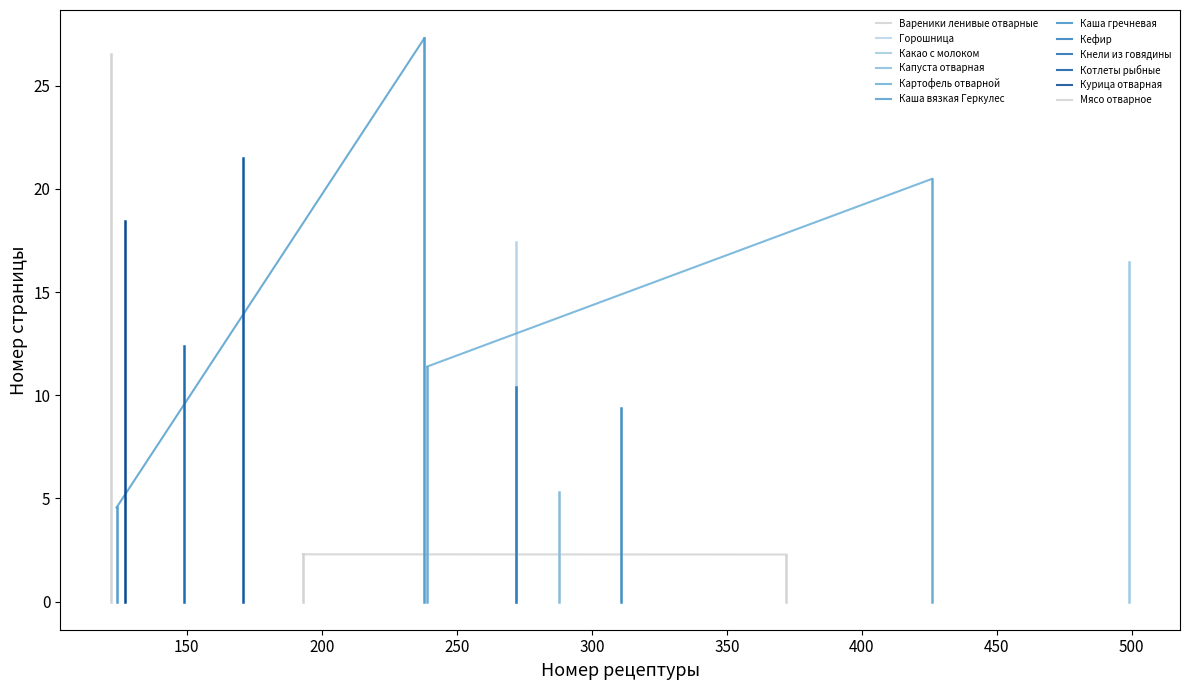

What is the greatest value displayed?

27.3